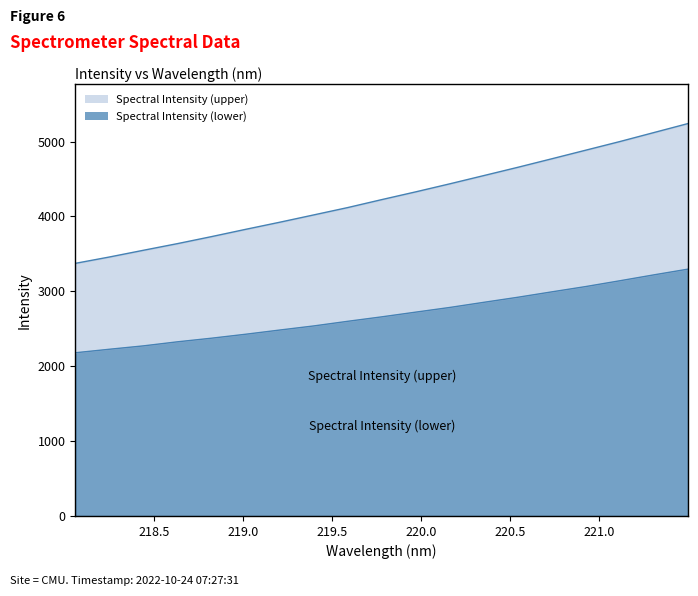

At which label is Spectral Intensity (upper) closest to 4306?

219.9712